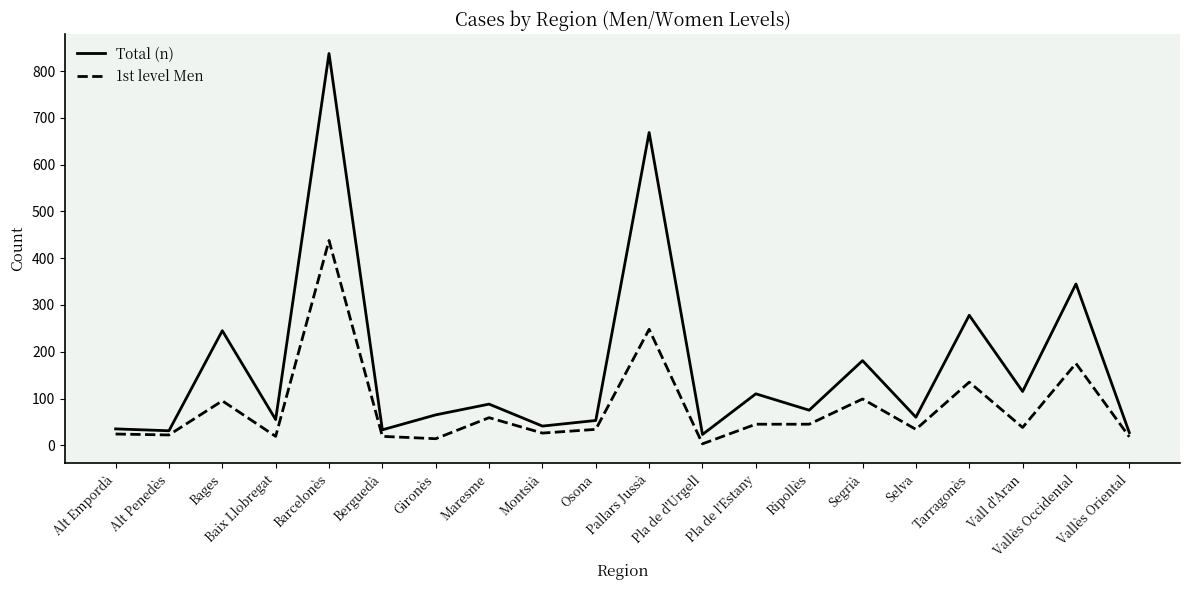

What is the spread (max minus min) of values at Baix Llobregat?

36